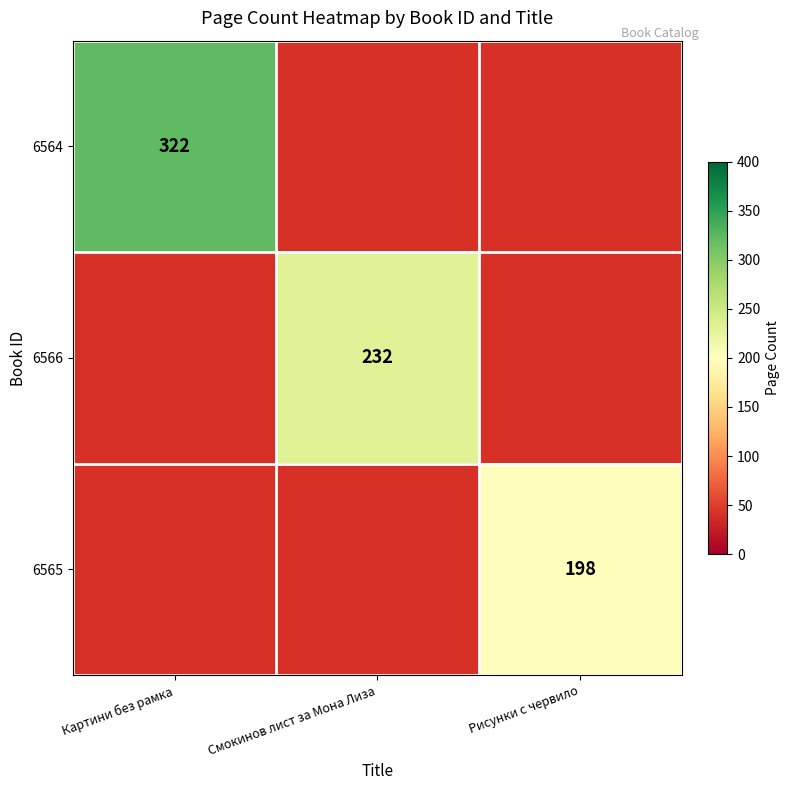

What is the spread (max minus min) of values at Рисунки с червило?

198